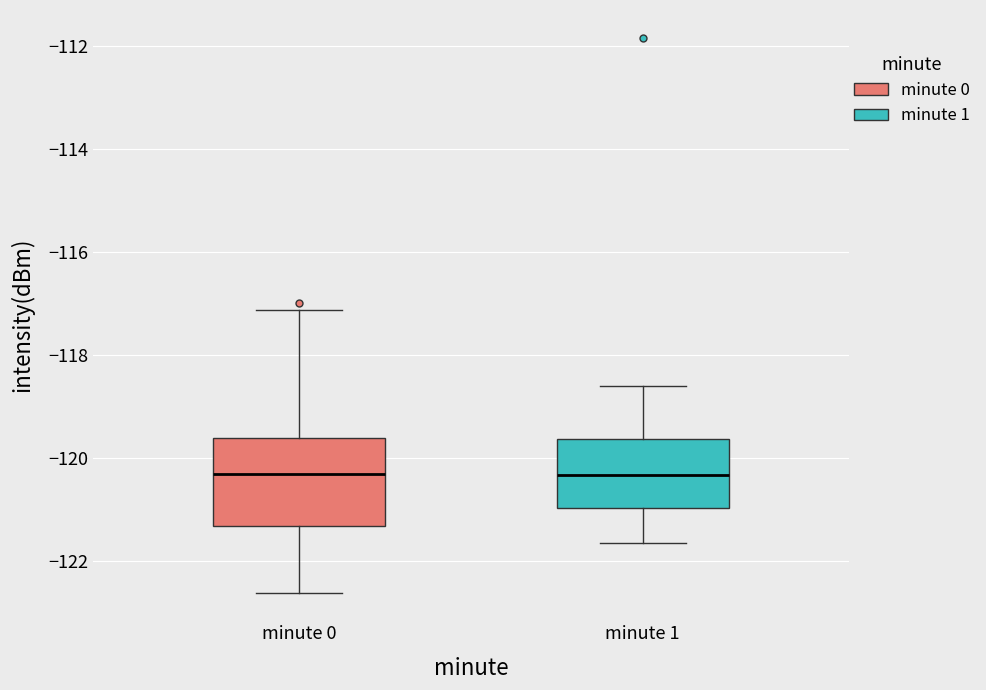

Where does the median line of the box for minute 0 sit on the y-axis? The values are not printed on the chart, so give them approximately, as read against the axis.

-120.4